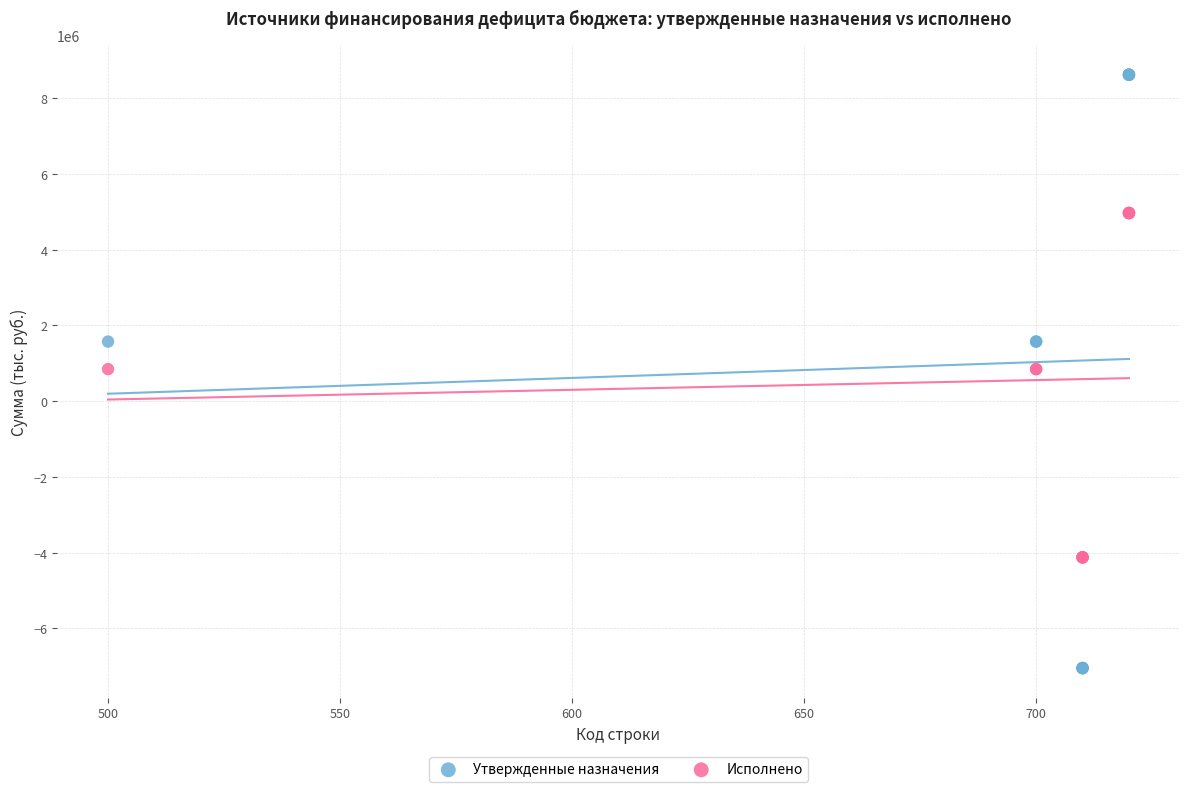

What are all the series names shown in the legend?

Утвержденные назначения, Исполнено